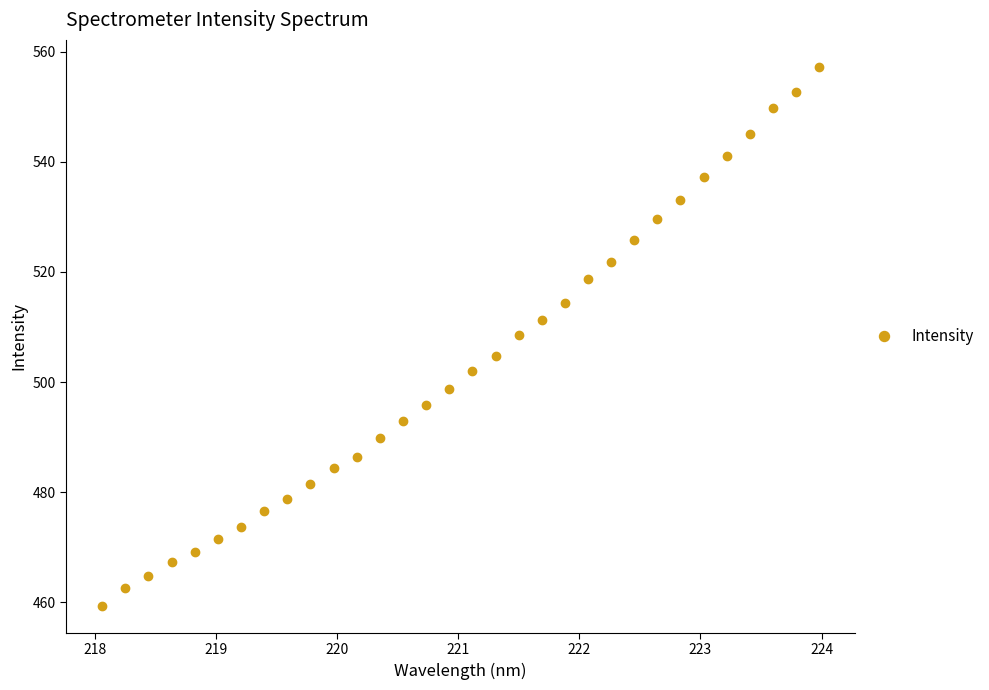

What is the minimum value shown in the chart?

459.3